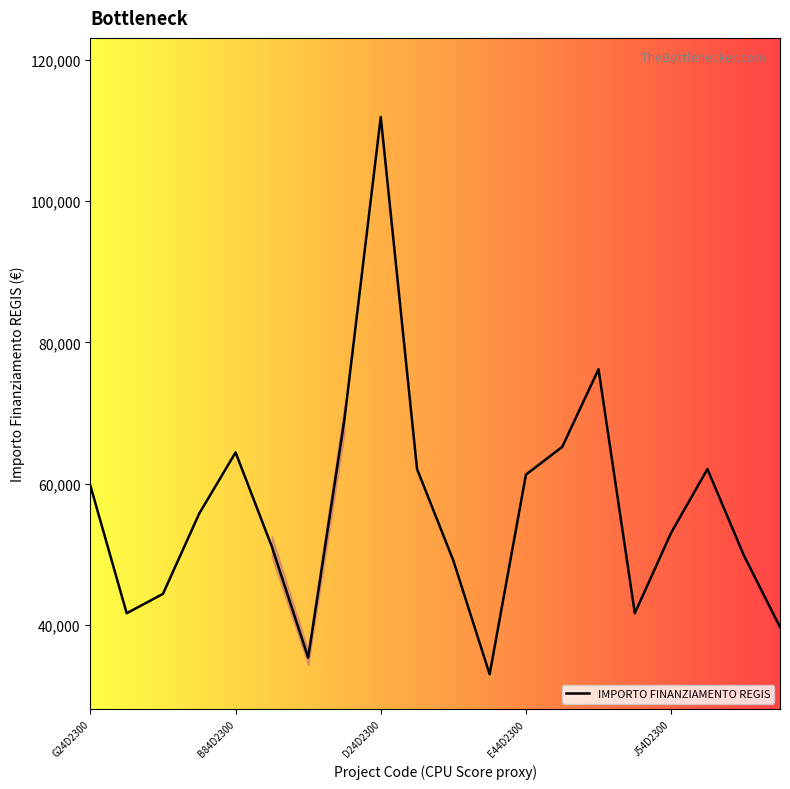

What is the difference between the maximum and minimum values?

78953.6